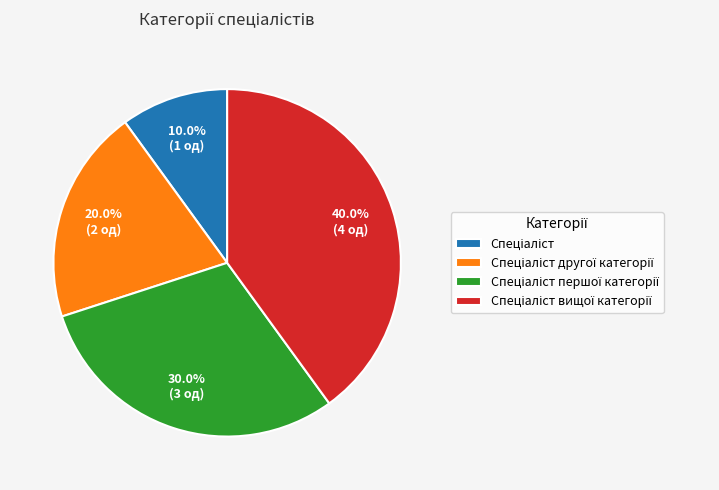

Count the number of slices in the pie.

4